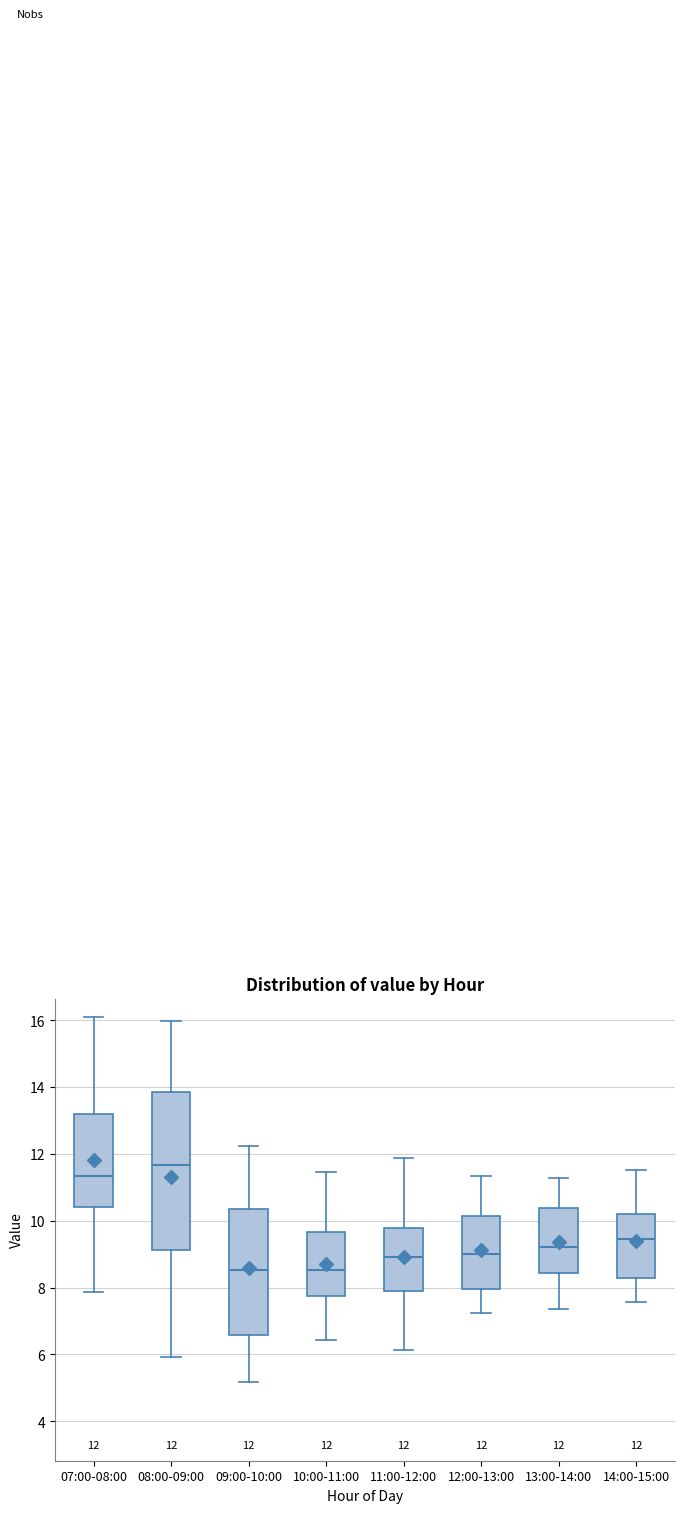

Which box is the tallest, from its lower edge to its upper edge?

08:00-09:00